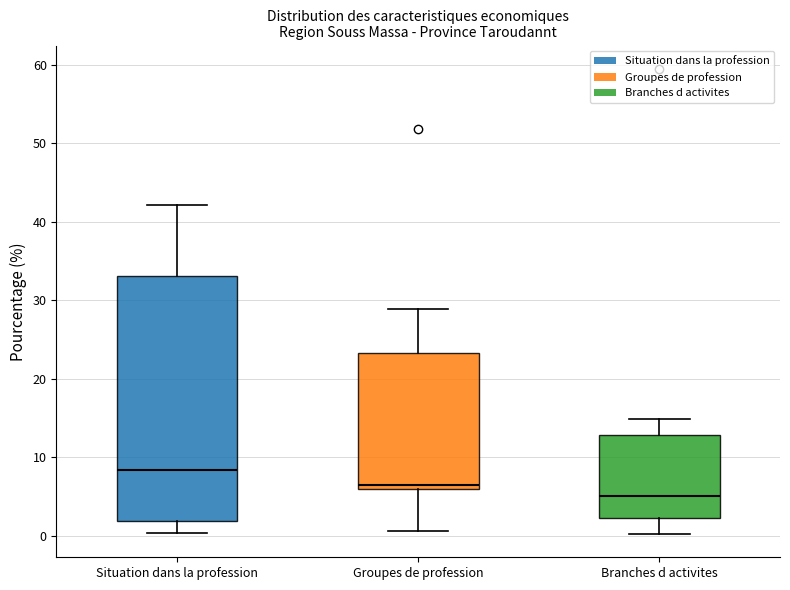

Which box is the tallest, from its lower edge to its upper edge?

Situation dans la profession